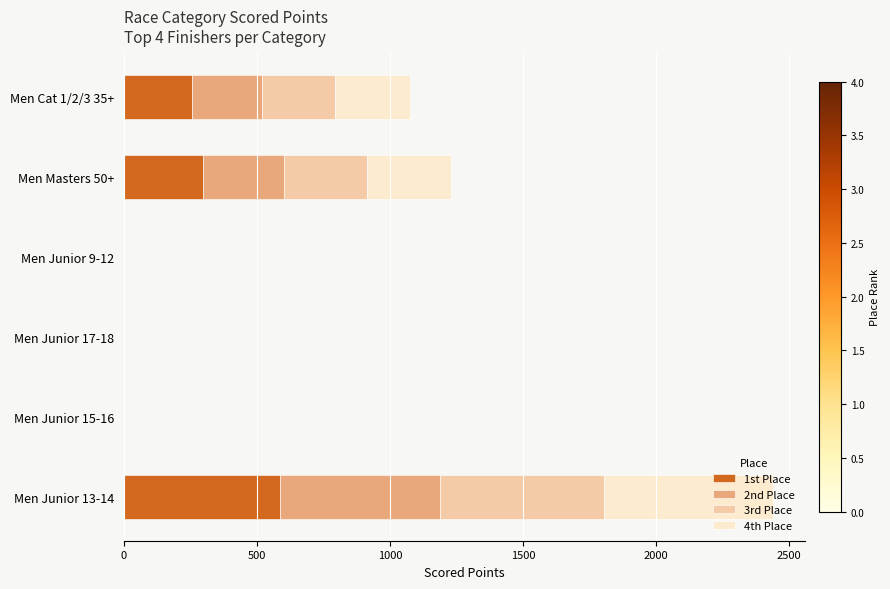

What is the sum of all 1st Place values?

1137.5